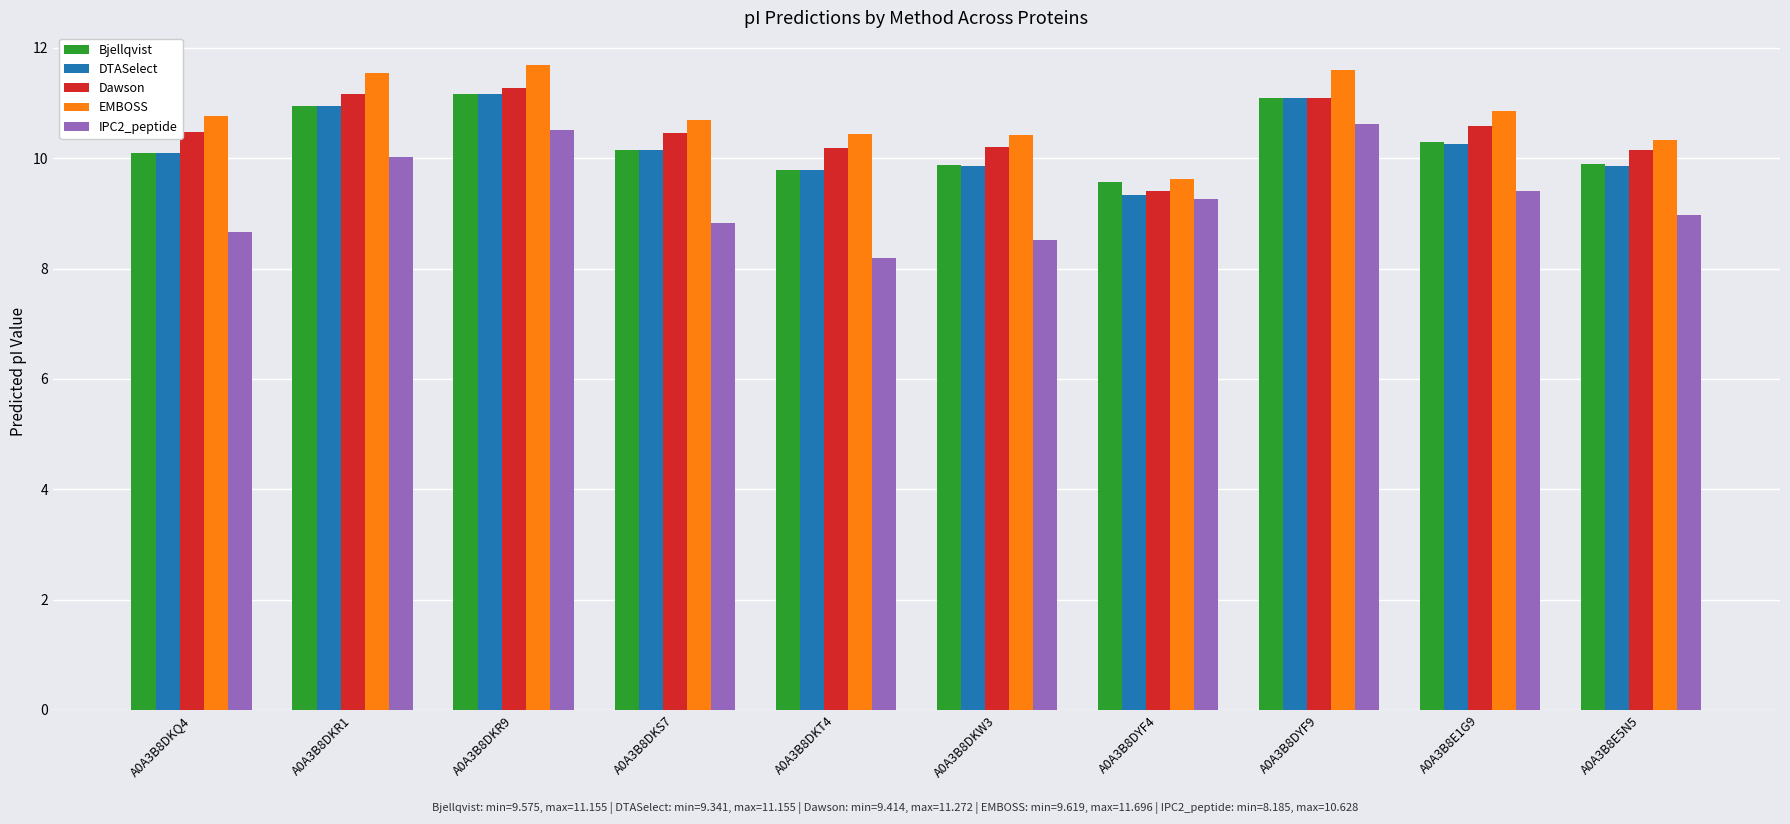

True or false: Bjellqvist has a value of 9.6 at A0A3B8DYF4.

True